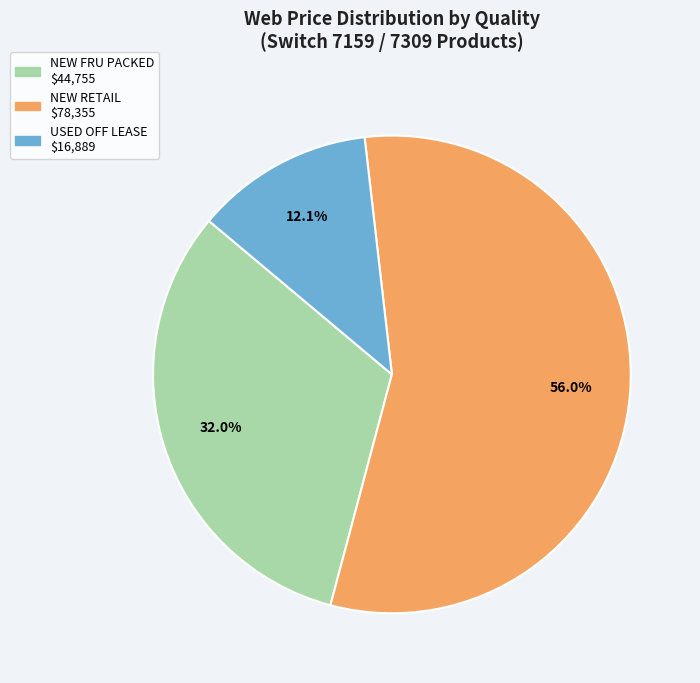

Which has a higher value, NEW FRU PACKED or NEW RETAIL?

NEW RETAIL